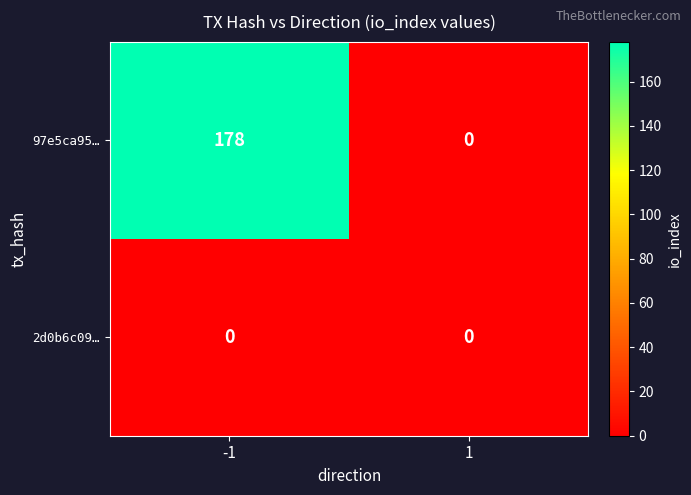

Is it true that 2d0b6c09… equals 0 at -1?

True